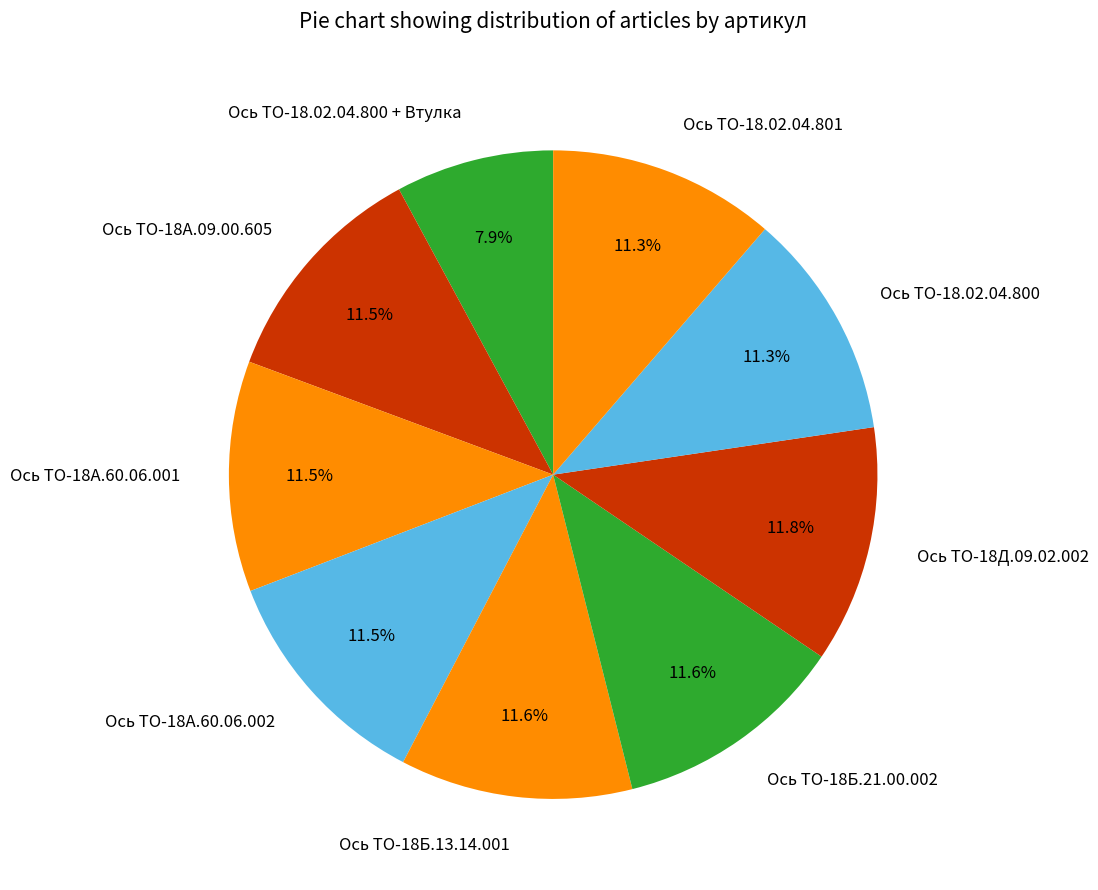

Does Ось ТО-18Б.21.00.002 represent more than half of the total?

No